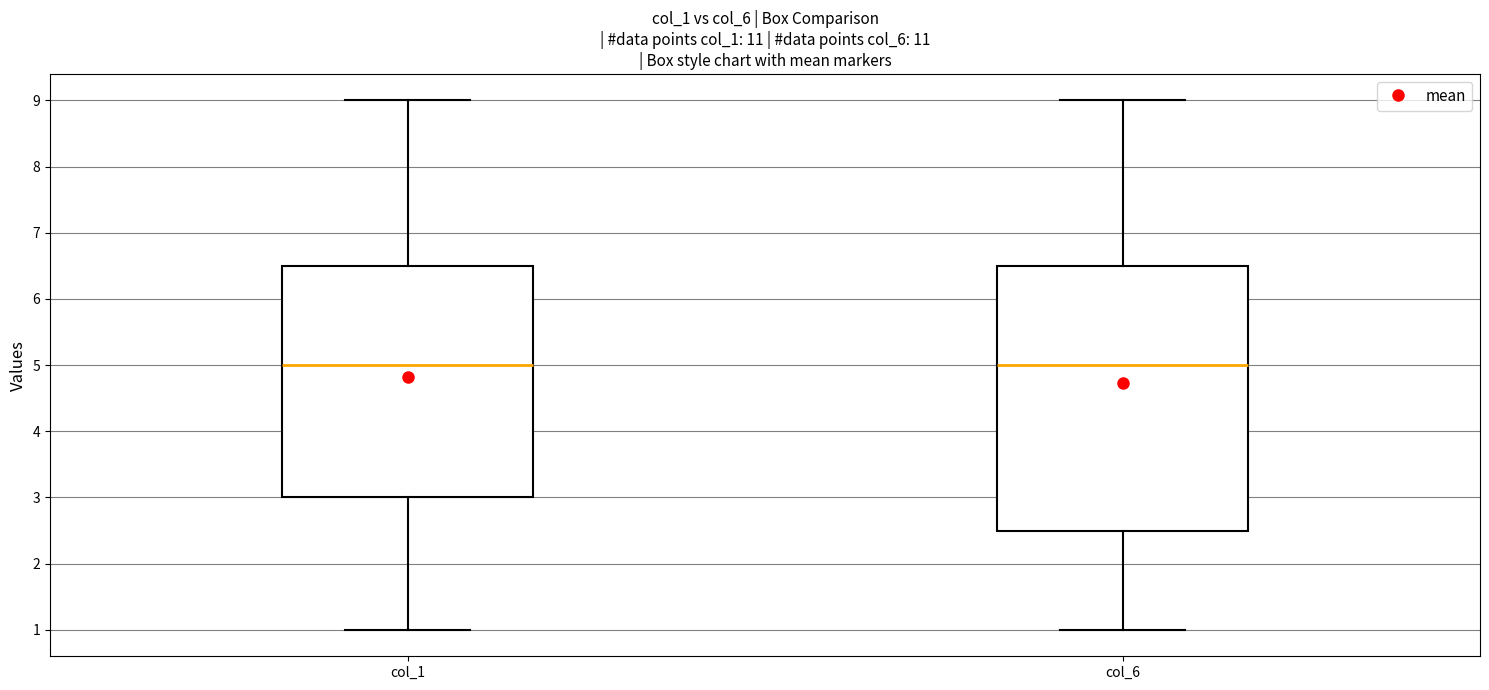

Reading left to right, read every box against the y-axis: the position of its median line, the range the box covers, and the ends of its whiskers. The values are not printed on the chart, so give them approximately, as read against the axis.

col_1: median 5.0, box 3.0 to 6.5, whiskers 1.0 to 9.0
col_6: median 5.0, box 2.5 to 6.5, whiskers 1.0 to 9.0